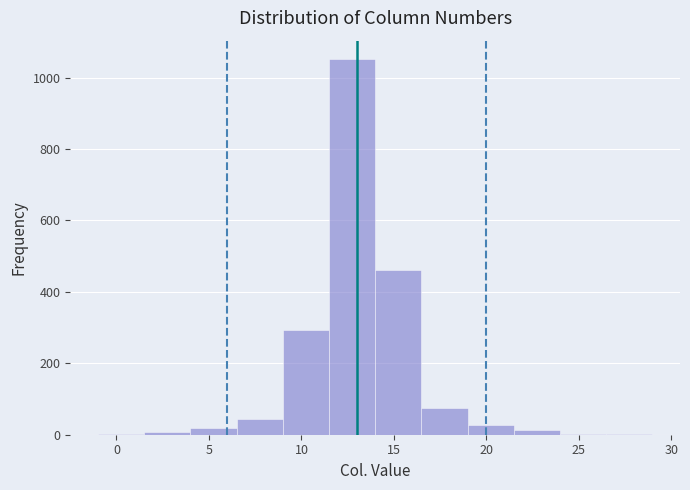

Over which range of the x-axis is the bar tallest?

11.5 to 14.0